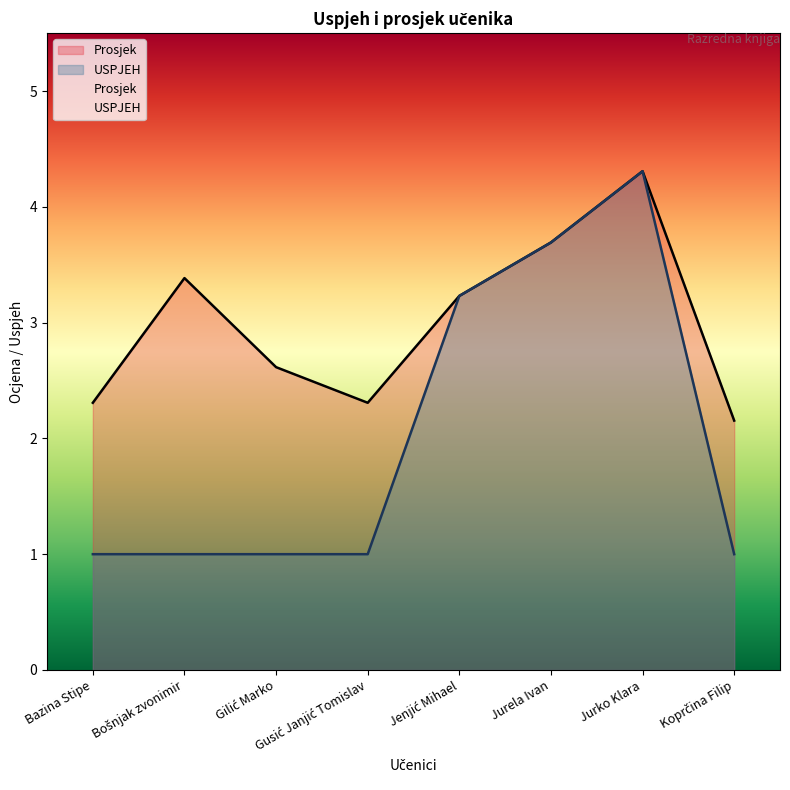

True or false: USPJEH has more than 2 points higher than both neighbors.

False